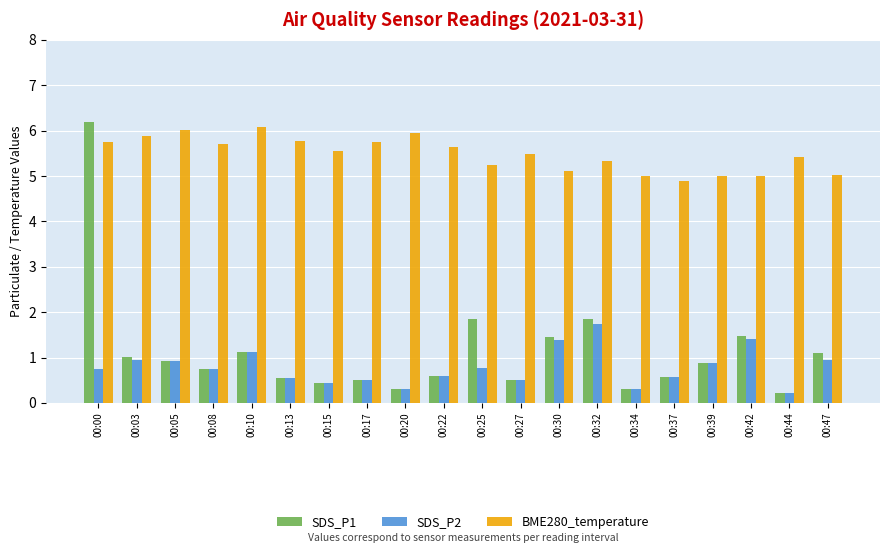

What is the smallest value displayed?

0.2